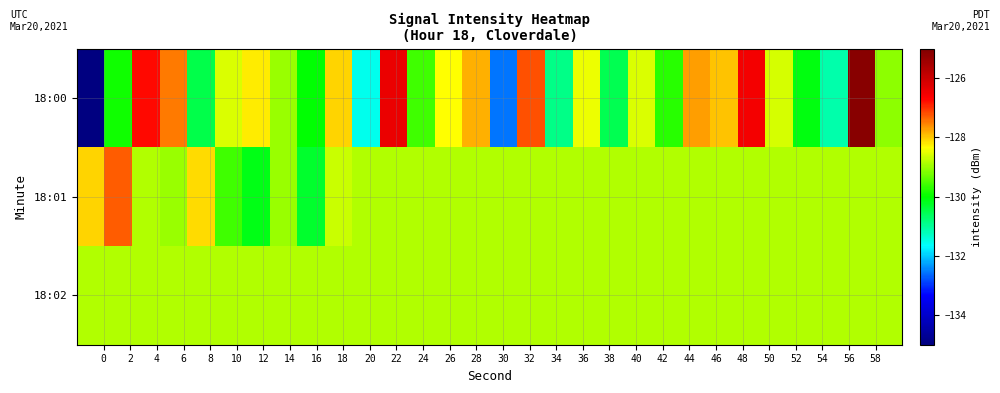

How many categories are shown in the chart?

30